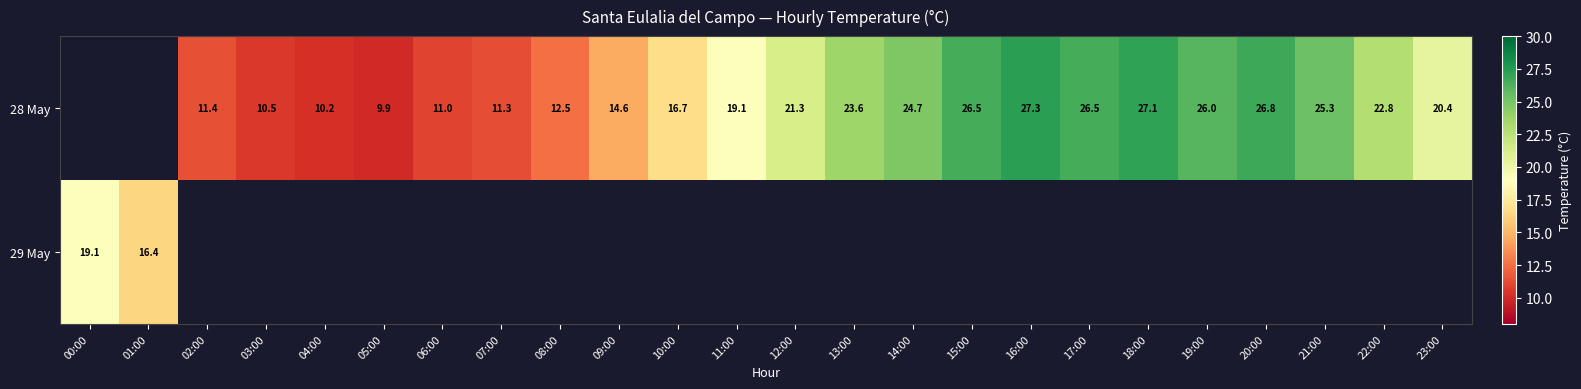

Which label corresponds to the smallest value in the chart?

05:00